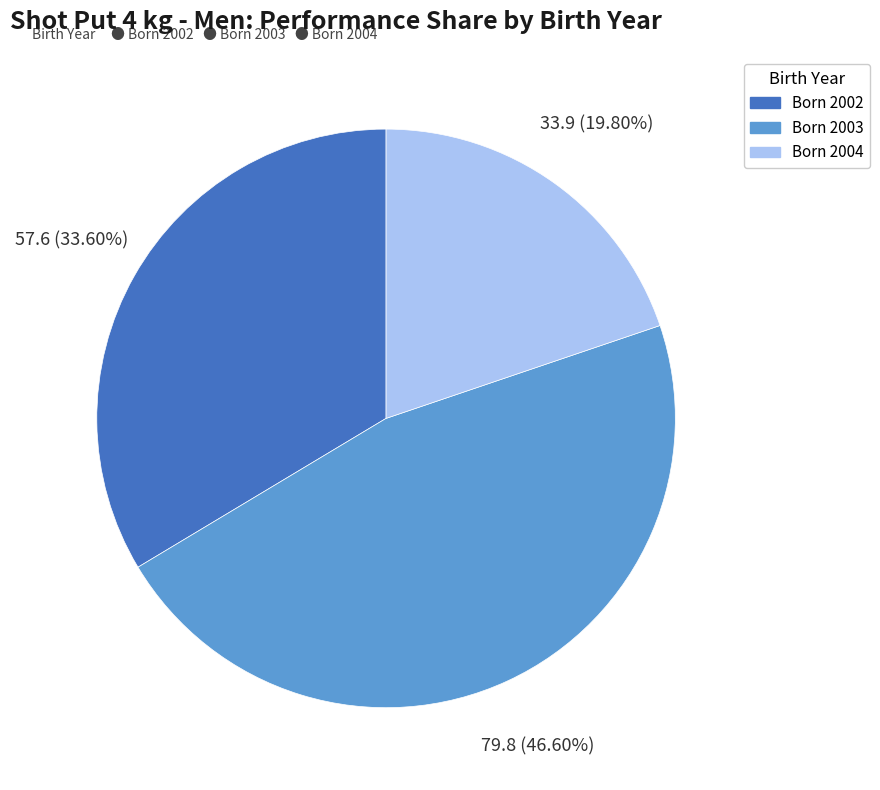

Is there any slice that represents more than half of the pie?

No